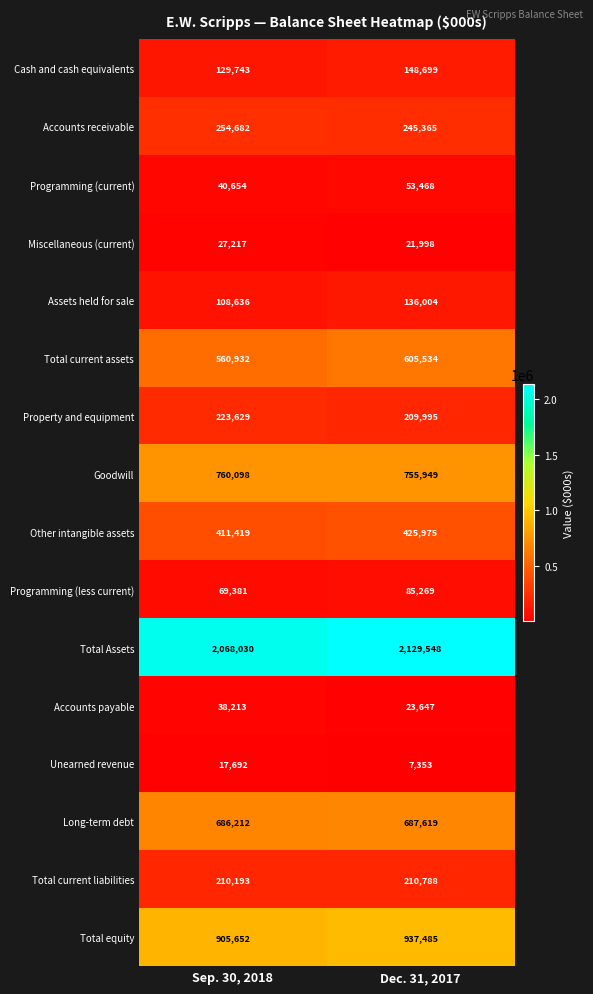

The Goodwill series shows 307873 at Sep. 30, 2018. True or false?

False